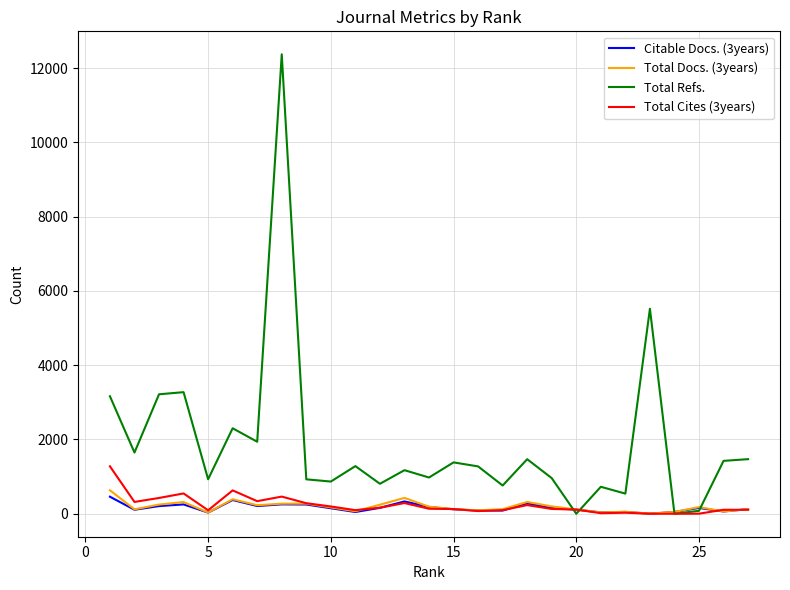

What is the greatest value displayed?

12372